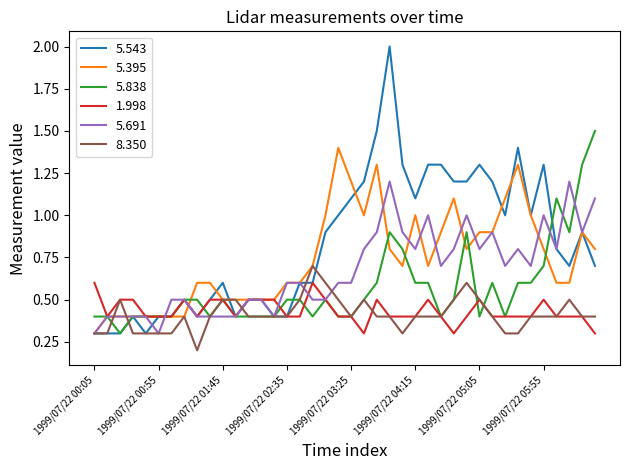

What is the highest value of the 5.838 series?

1.5